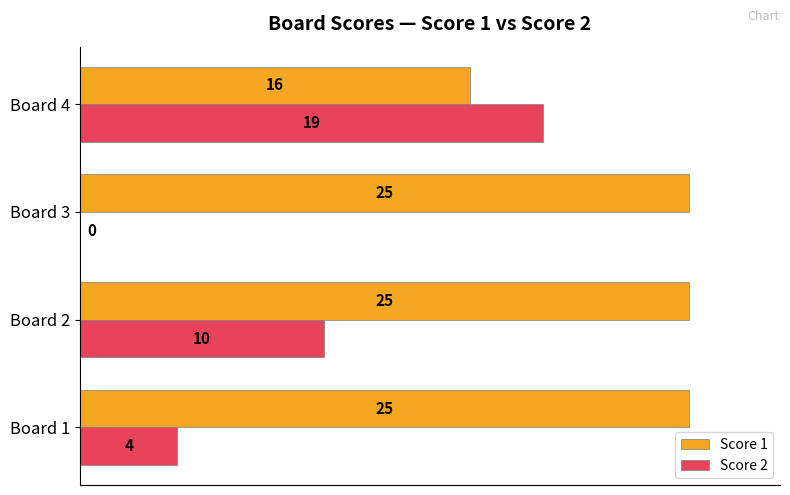

True or false: Score 2 has a value of 7 at Board 2.

False